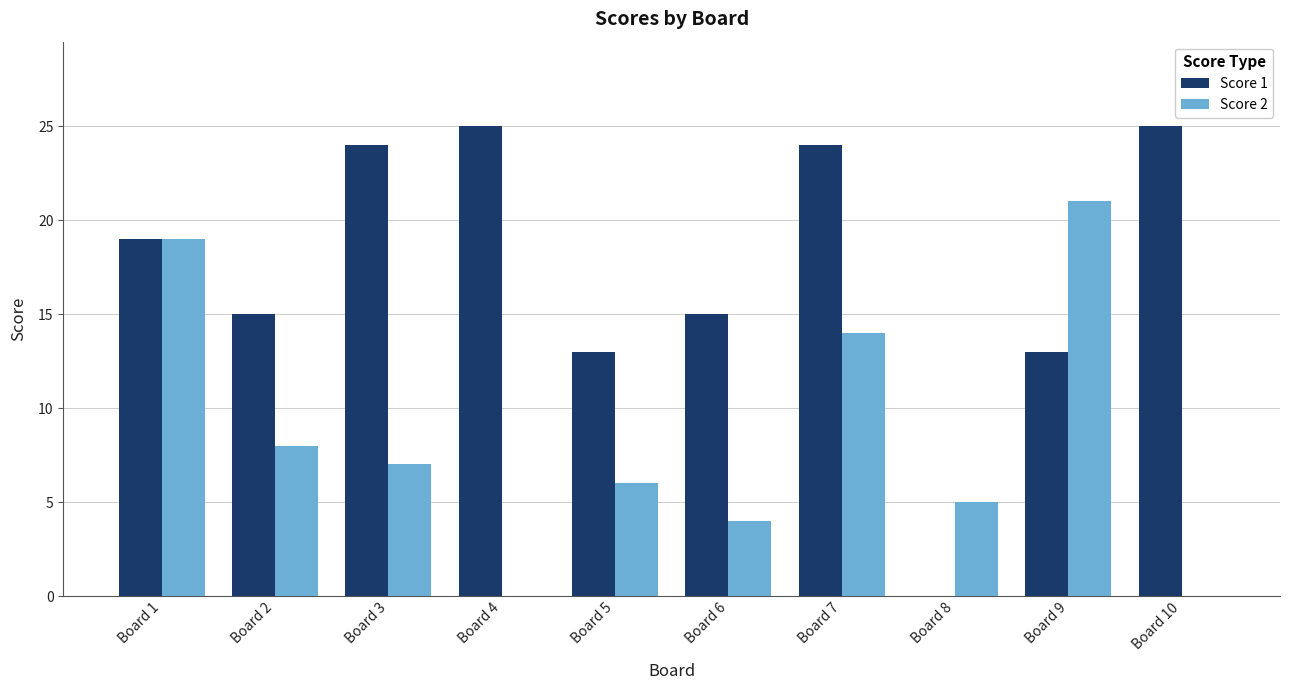

How many data points does each series have?

10